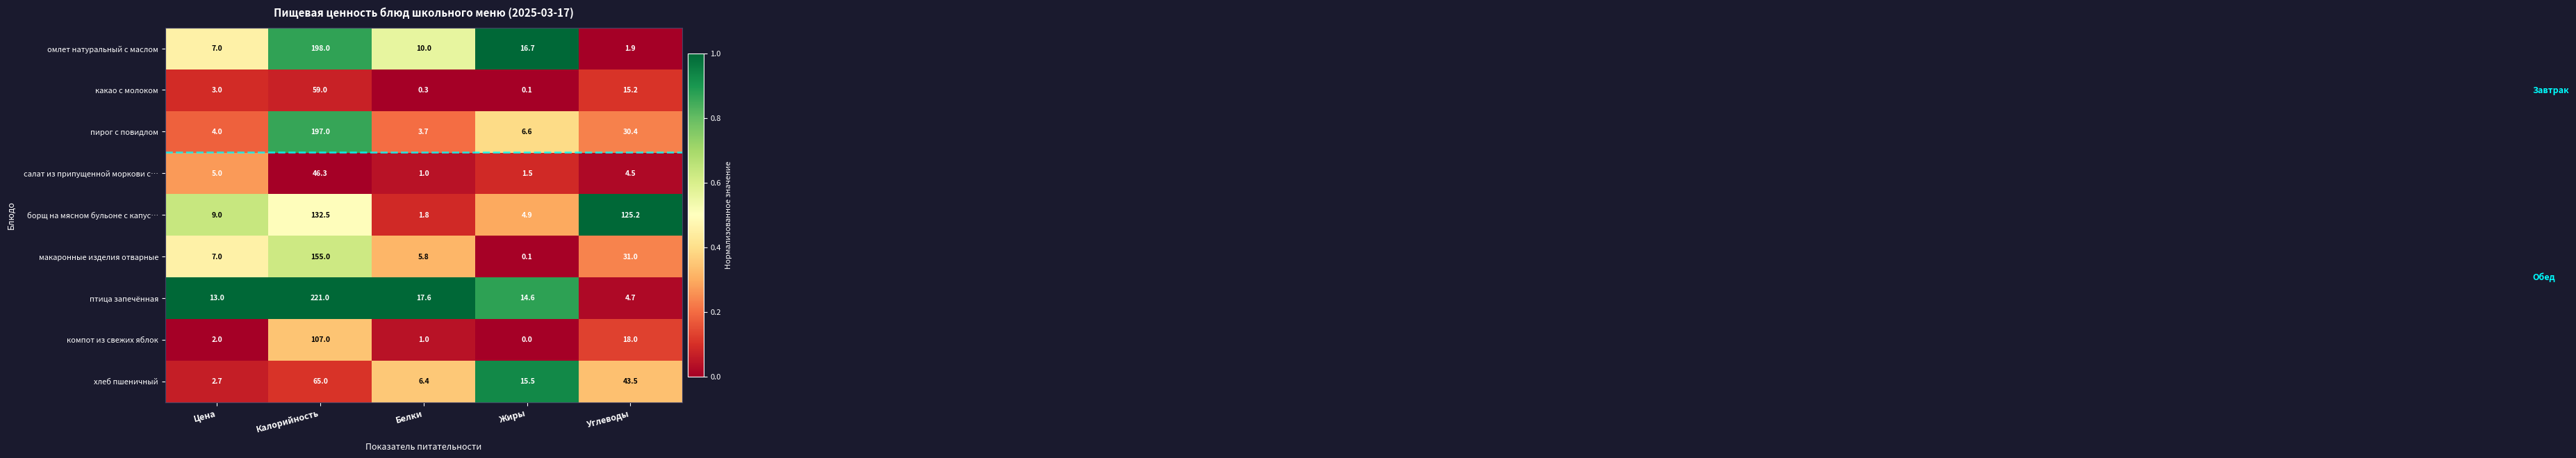

Read the борщ на мясном бульоне с капус… value at Углеводы.

125.2